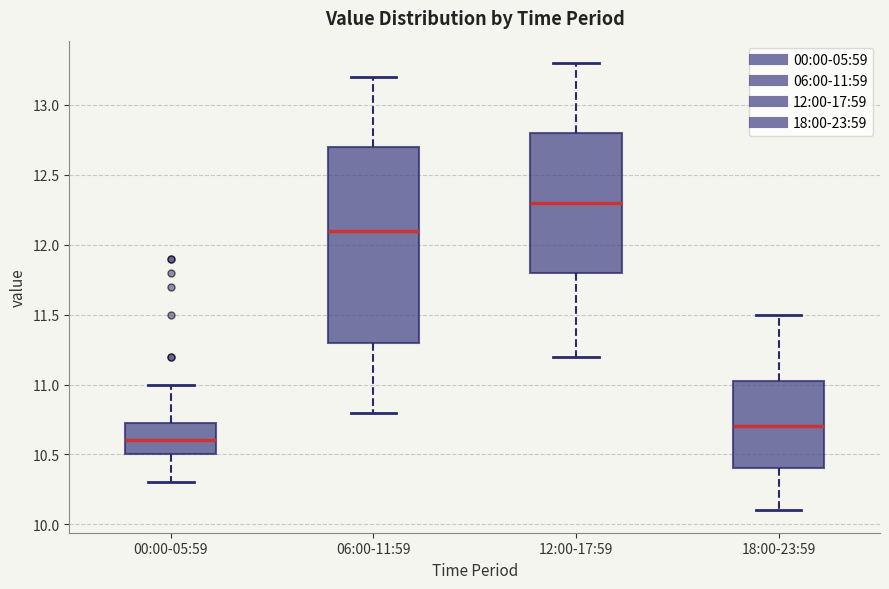

Where is the upper edge of the box for 06:00-11:59 on the y-axis? The values are not printed on the chart, so give them approximately, as read against the axis.

12.70